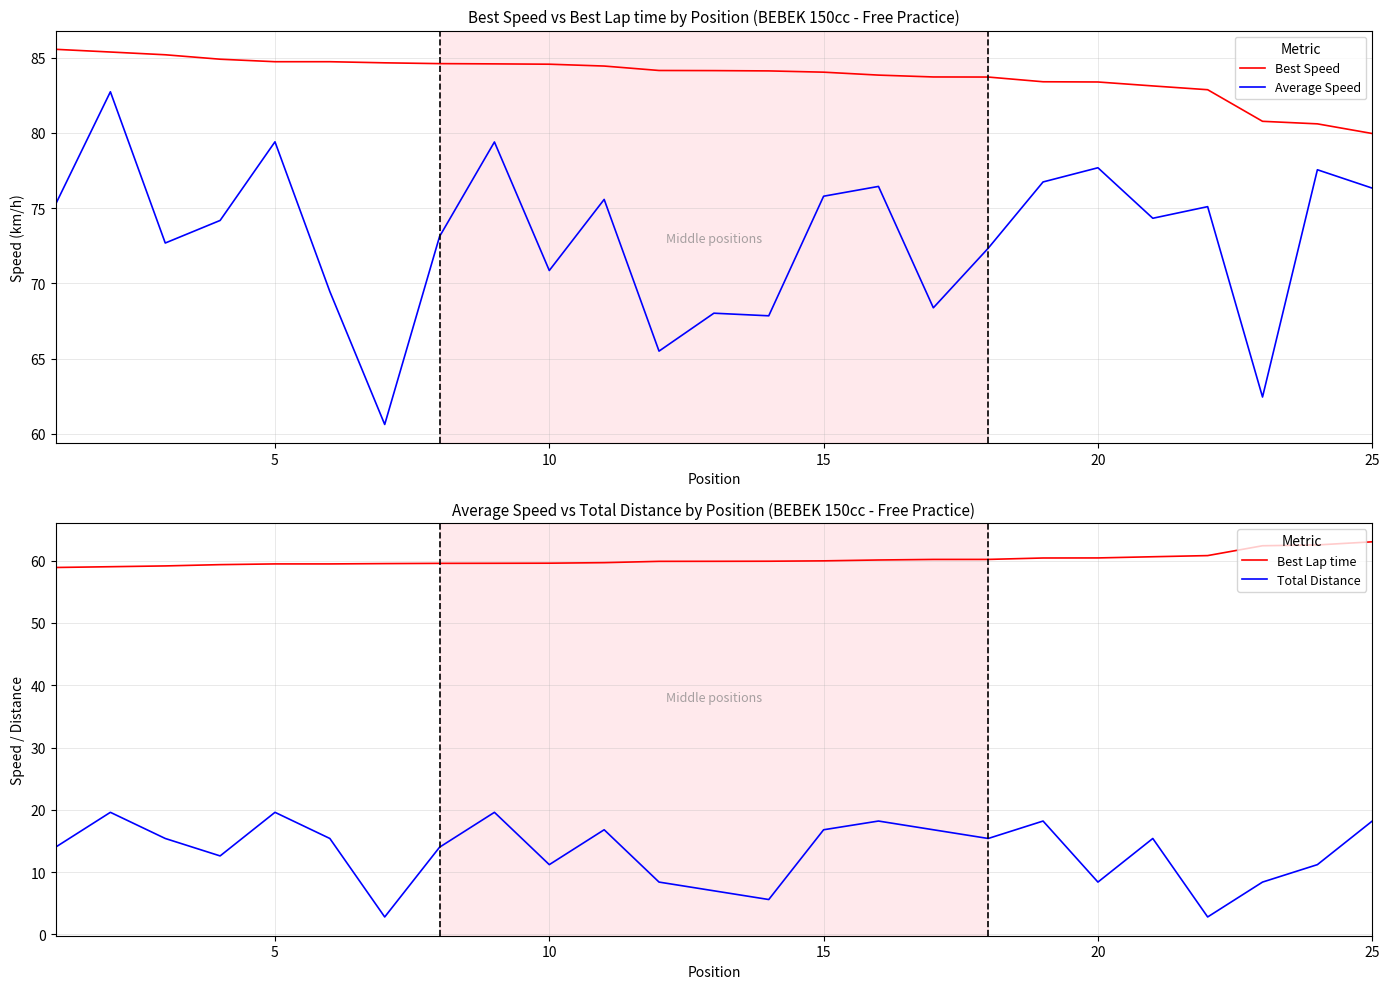

What are all the series names shown in the legend?

Best Speed, Average Speed, Best Lap time, Total Distance